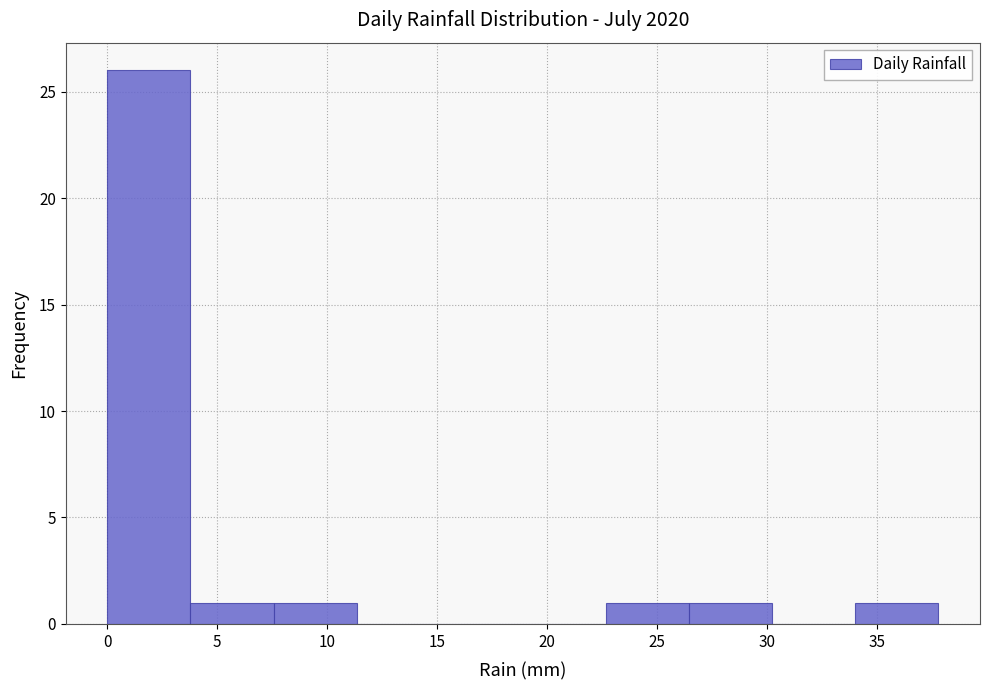

Reading left to right, list every bar in this chart as the range it spans on the x-axis followed by its height. Neither the bar edges nor the heights are printed on the chart, so give them approximately, as read against the axes.

0.0 to 4.0: 26
4.0 to 7.5: 1
7.5 to 11.5: 1
11.5 to 15.0: 0
15.0 to 19.0: 0
19.0 to 22.5: 0
22.5 to 26.5: 1
26.5 to 30.0: 1
30.0 to 34.0: 0
34.0 to 38.0: 1